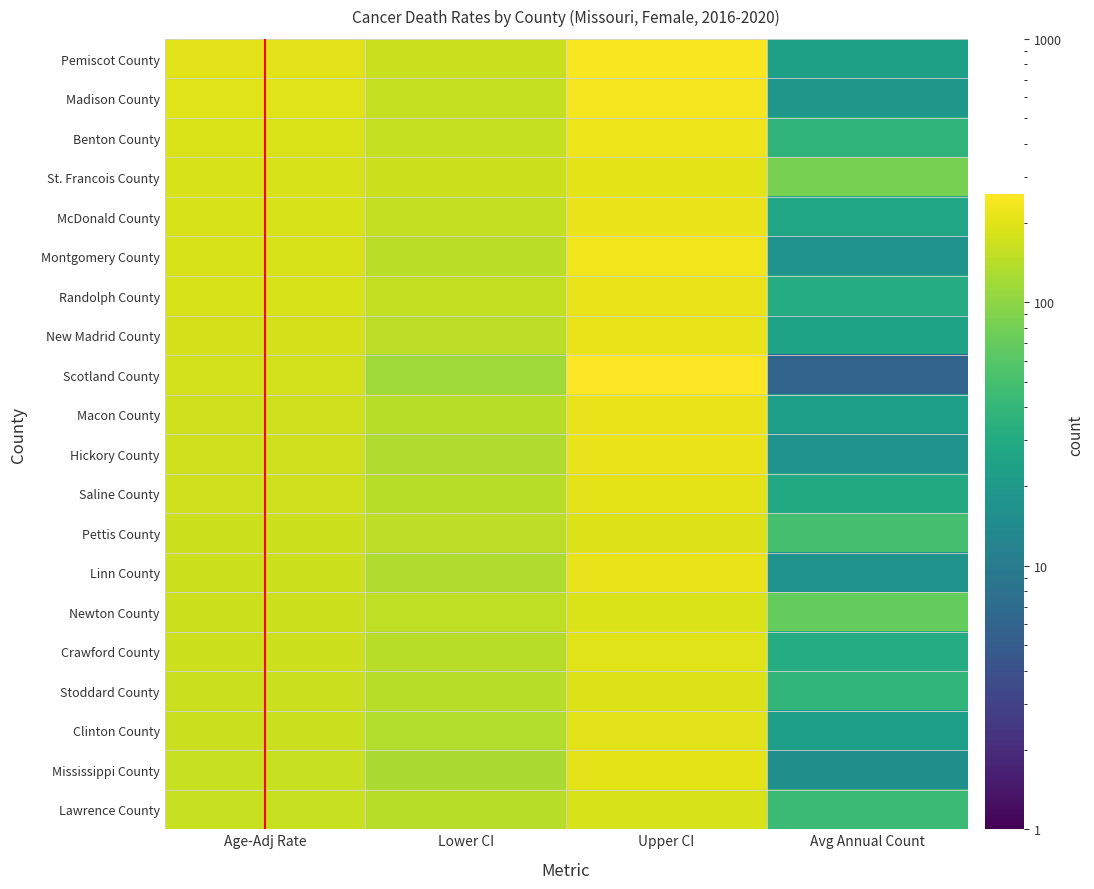

Reading right to left, extract all data points from this chart.

Pemiscot County: 24.0	242.0	165.2	200.6
Madison County: 19.0	241.7	157.8	195.8
Benton County: 37.0	223.9	158.7	188.6
St. Francois County: 83.0	204.9	167.5	185.4
McDonald County: 26.0	221.0	153.9	185.1
Montgomery County: 17.0	231.3	145.0	183.8
Randolph County: 31.0	216.5	155.1	183.7
New Madrid County: 25.0	215.2	147.7	178.7
Scotland County: 6.0	258.0	116.1	175.9
Macon County: 23.0	212.8	140.9	173.6
Hickory County: 17.0	221.6	132.5	171.3
Saline County: 29.0	203.3	142.8	170.9
Pettis County: 50.0	193.9	149.3	170.4
Linn County: 17.0	214.5	133.8	170.1
Newton County: 70.0	187.0	150.1	167.7
Crawford County: 31.0	197.7	141.3	167.4
Stoddard County: 39.0	192.5	142.0	165.6
Clinton County: 23.0	200.2	135.7	165.4
Mississippi County: 16.0	204.7	128.0	162.4
Lawrence County: 44.0	185.8	140.6	161.9